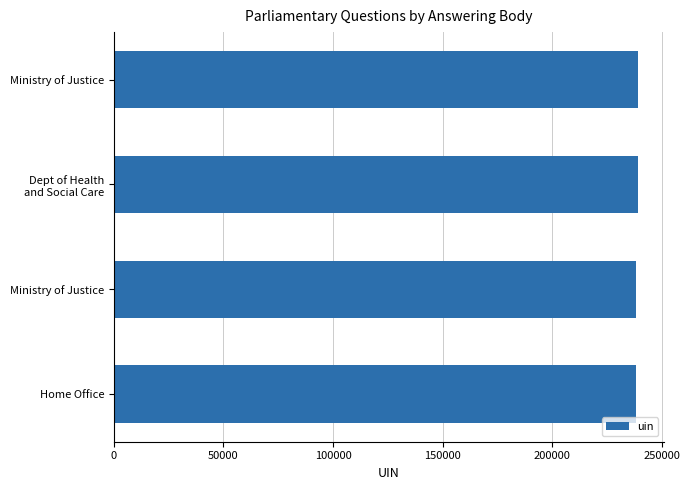

Count the number of categories in the chart.

4